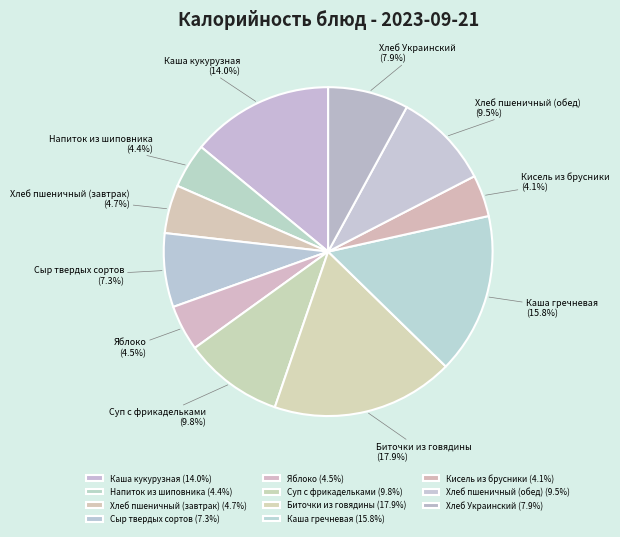

How many segments does this pie chart have?

11